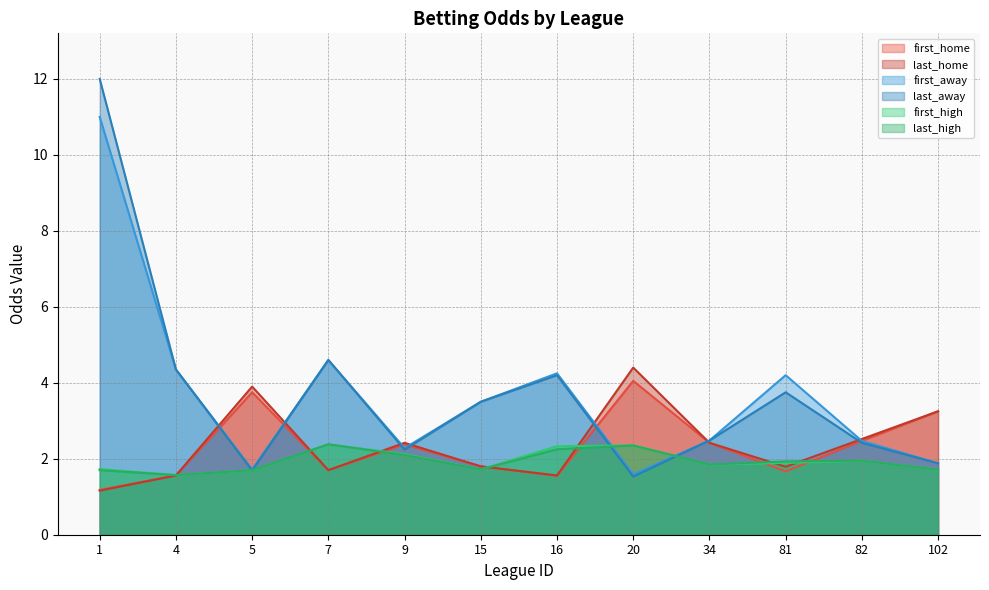

What is the difference between the maximum and minimum values in the first_away series?

9.4